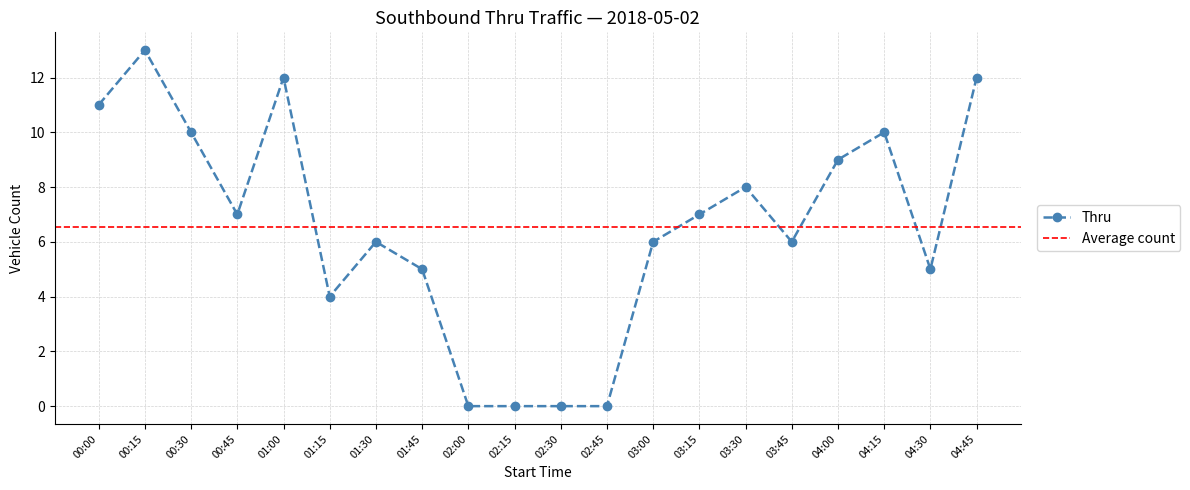

Where is the data nearest to the value 6?

01:30